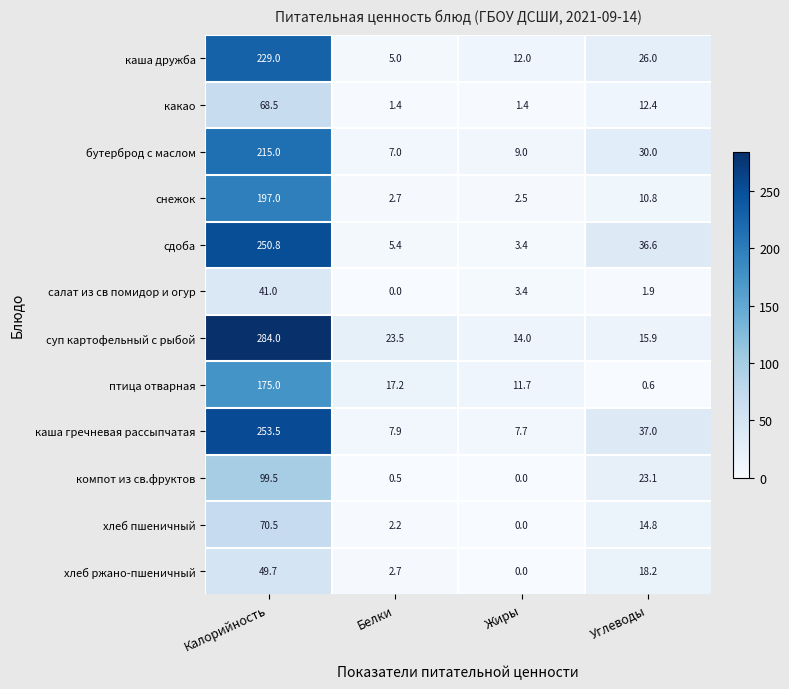

What is the highest value of the каша гречневая рассыпчатая series?

253.5